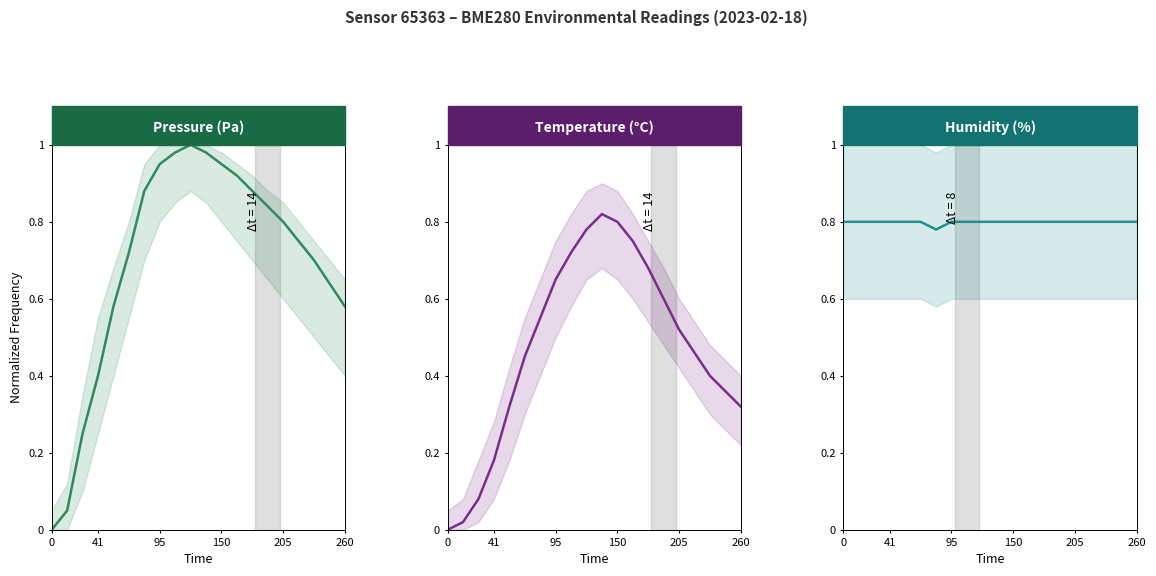

The value of Temperature (°C) at 10 is 1.3. True or false?

False